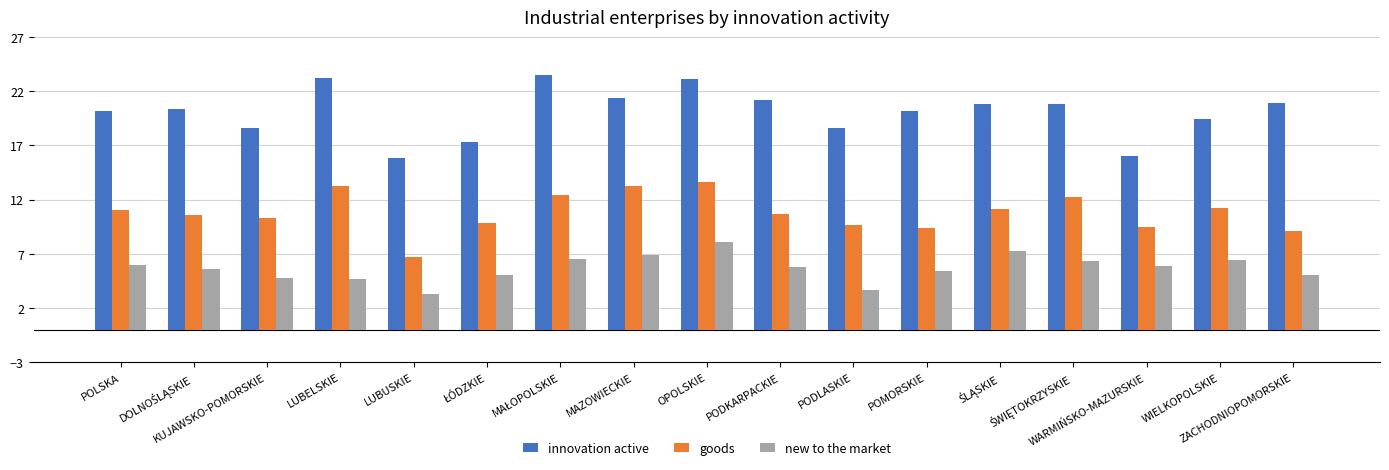

Which series has the widest spread of values?

innovation active